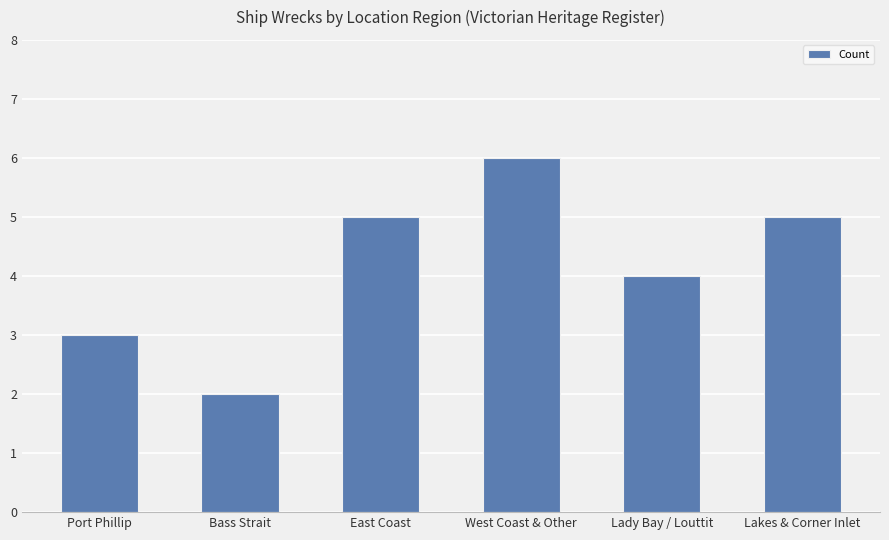

How many series are shown in this chart?

1